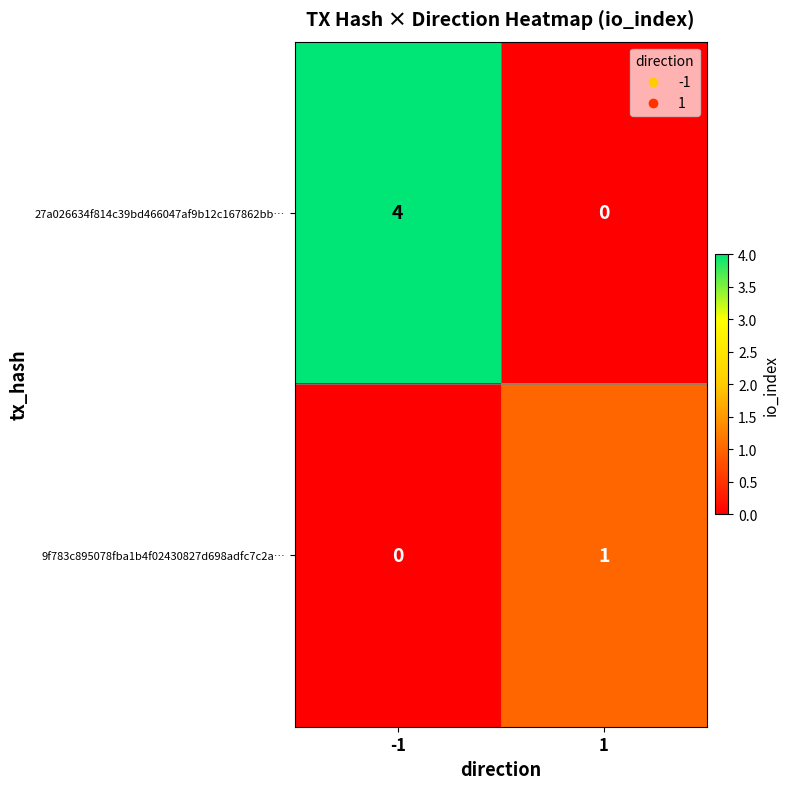

The 9f783c895078fba1b4f02430827d698adfc7c2a… series shows 0 at -1. True or false?

True